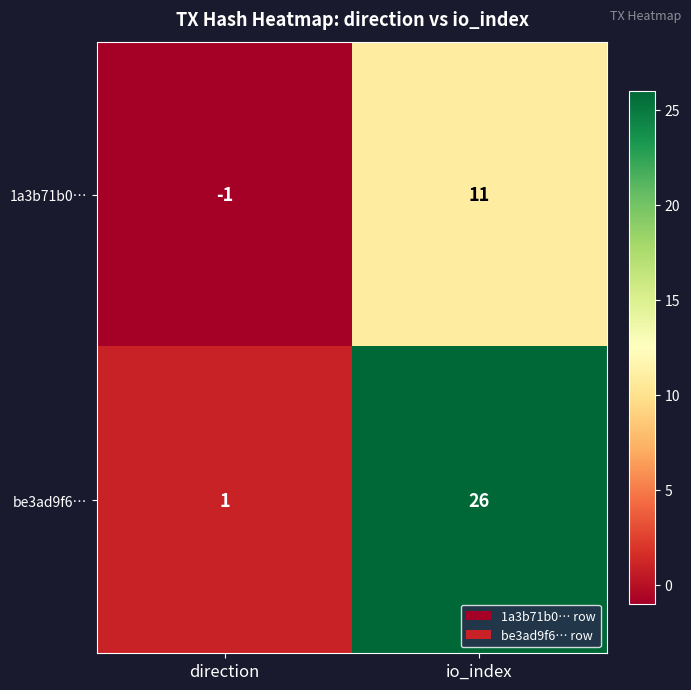

At direction, list the series in order from smallest to largest.

1a3b71b0…, be3ad9f6…